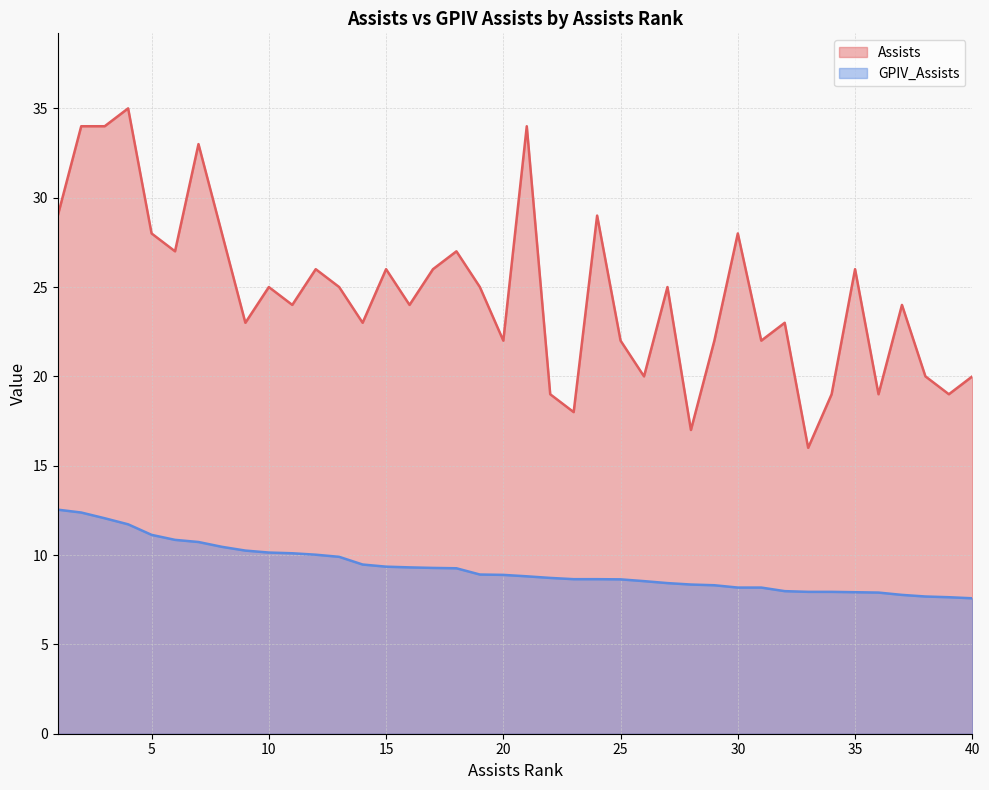

True or false: Assists and GPIV_Assists cross at least once.

False